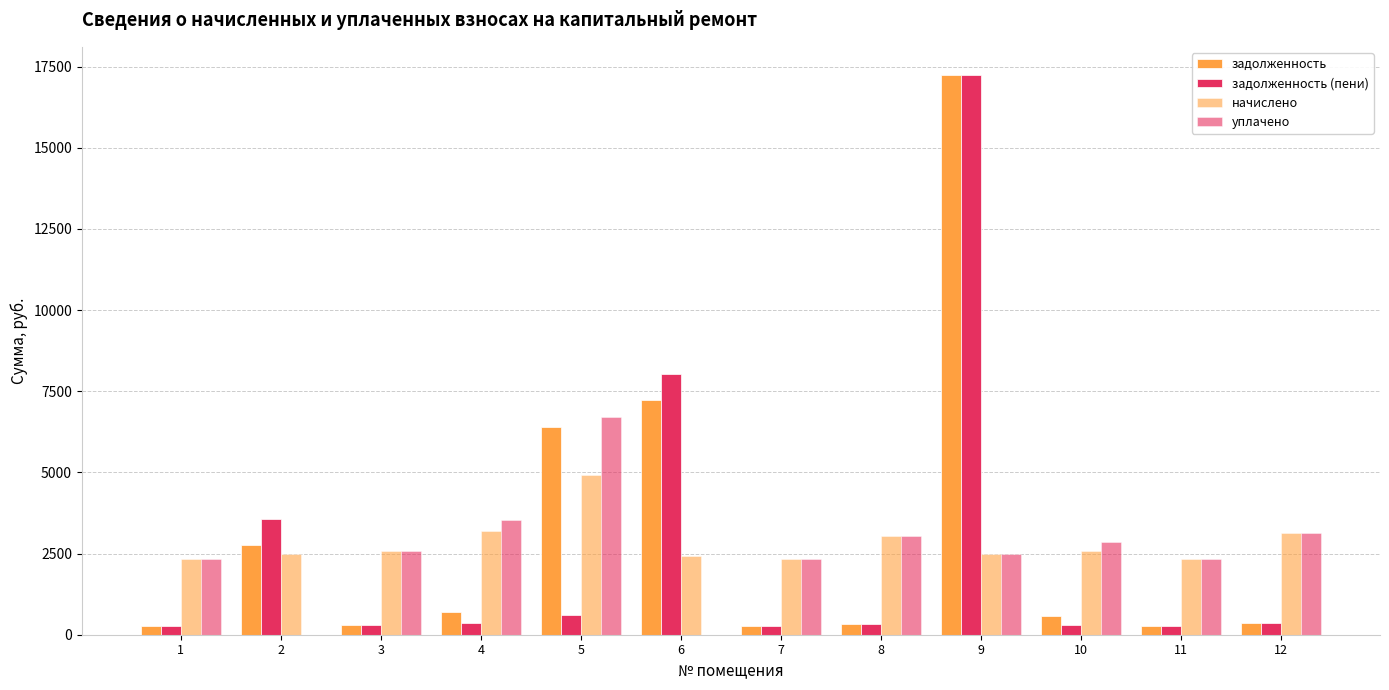

How many groups of bars are there?

12